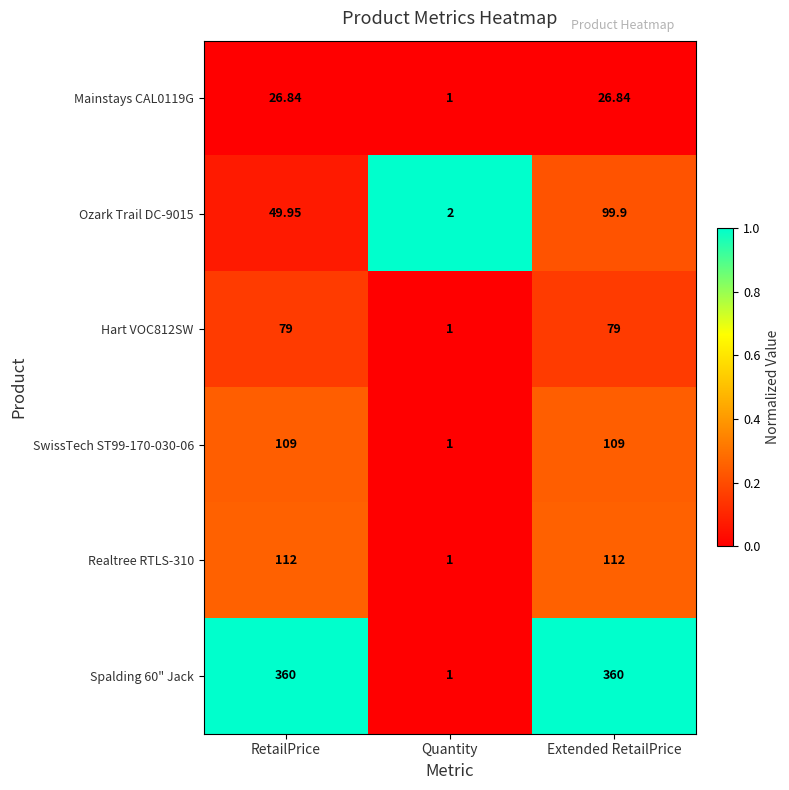

How many distinct data groups are displayed?

6